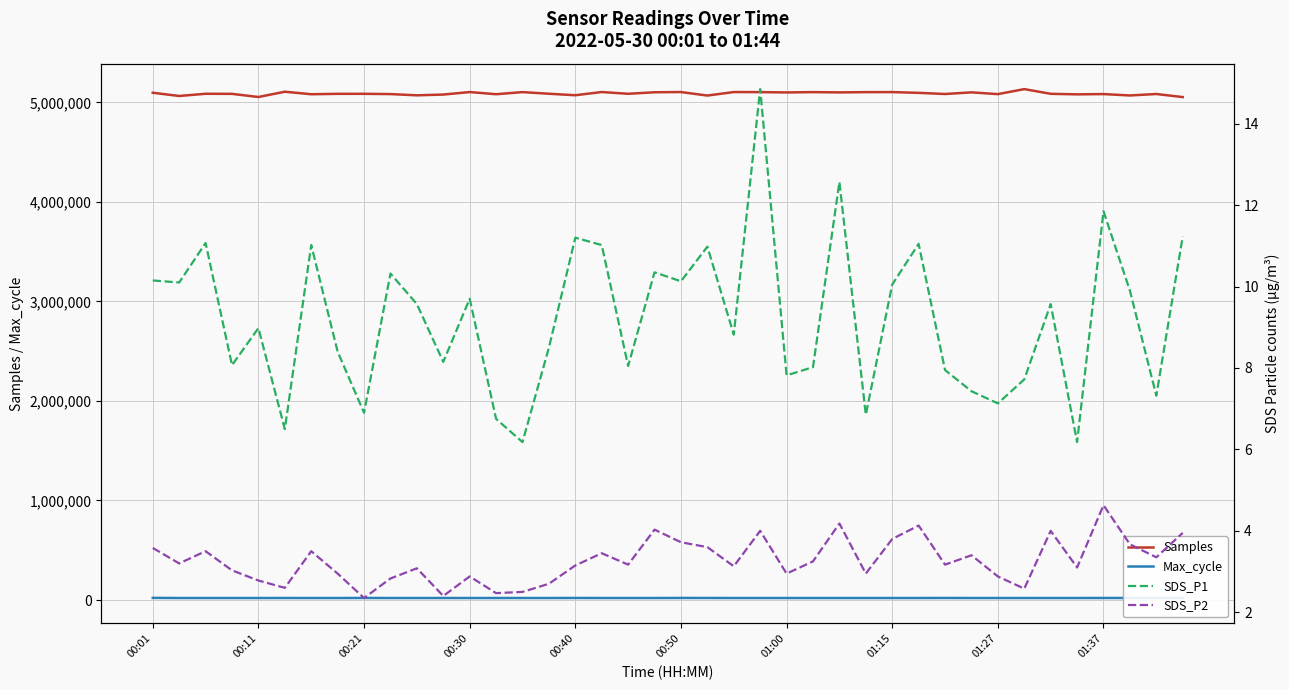

At which label does SDS_P2 first exceed 3?

00:01